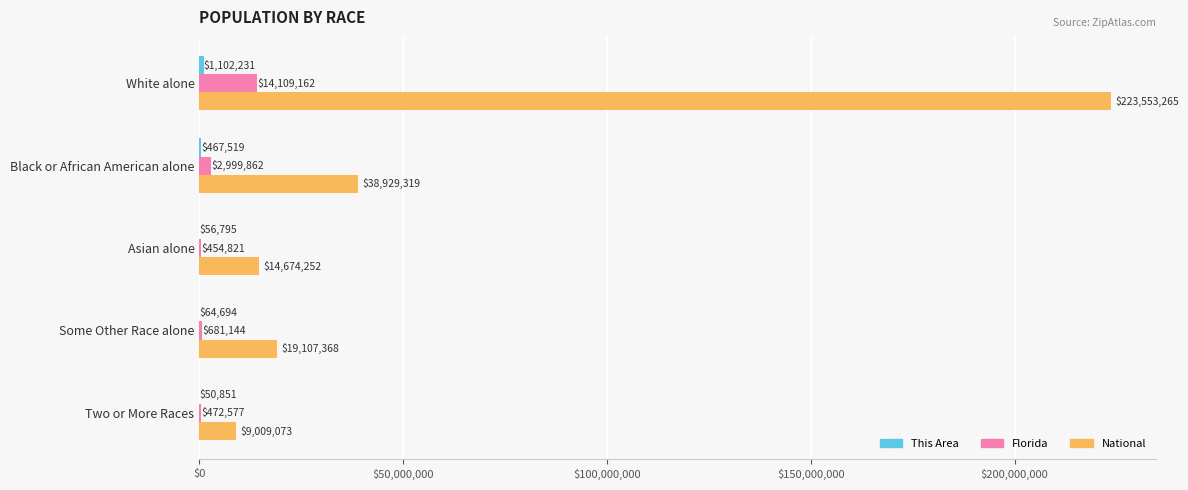

The value of National at Two or More Races is 9009073. True or false?

True